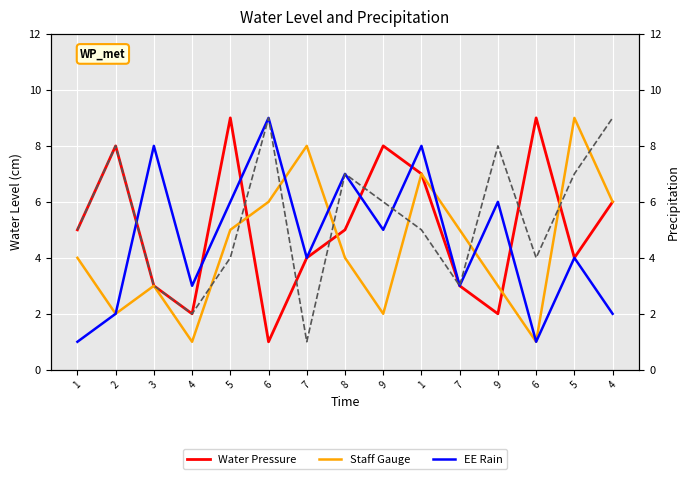

At which label does EE Rain first exceed 4?

3